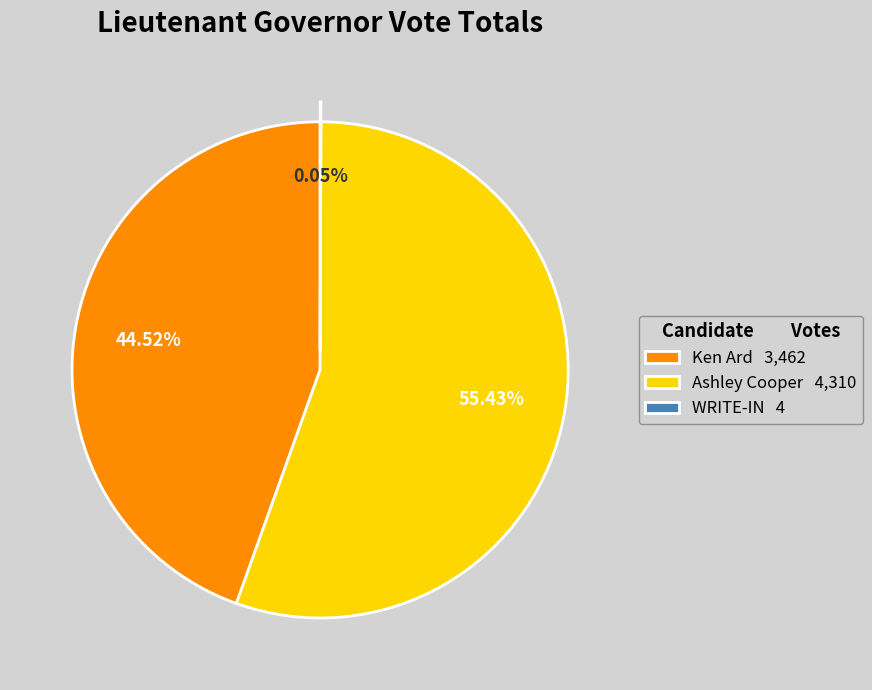

To the nearest percent, what portion does Ashley Cooper represent?

55%